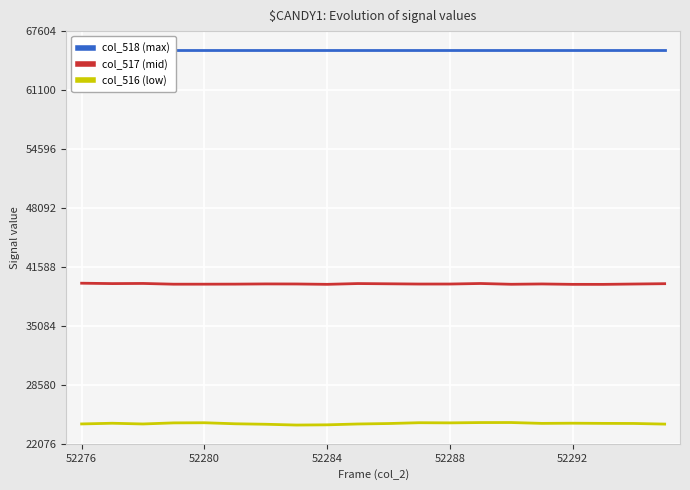

Reading right to left, list all the values displayed in this chart.

col_518 (max): 65535	65535	65535	65535	65535	65535	65535	65535	65535	65535	65535	65535	65535	65535	65535	65535	65535	65535	65535	65535
col_517 (mid): 39740	39703	39664	39666	39710	39675	39761	39702	39700	39728	39754	39668	39707	39714	39691	39685	39684	39766	39750	39792
col_516 (low): 24250	24319	24328	24348	24328	24422	24419	24385	24402	24312	24261	24169	24145	24231	24285	24398	24383	24264	24343	24267